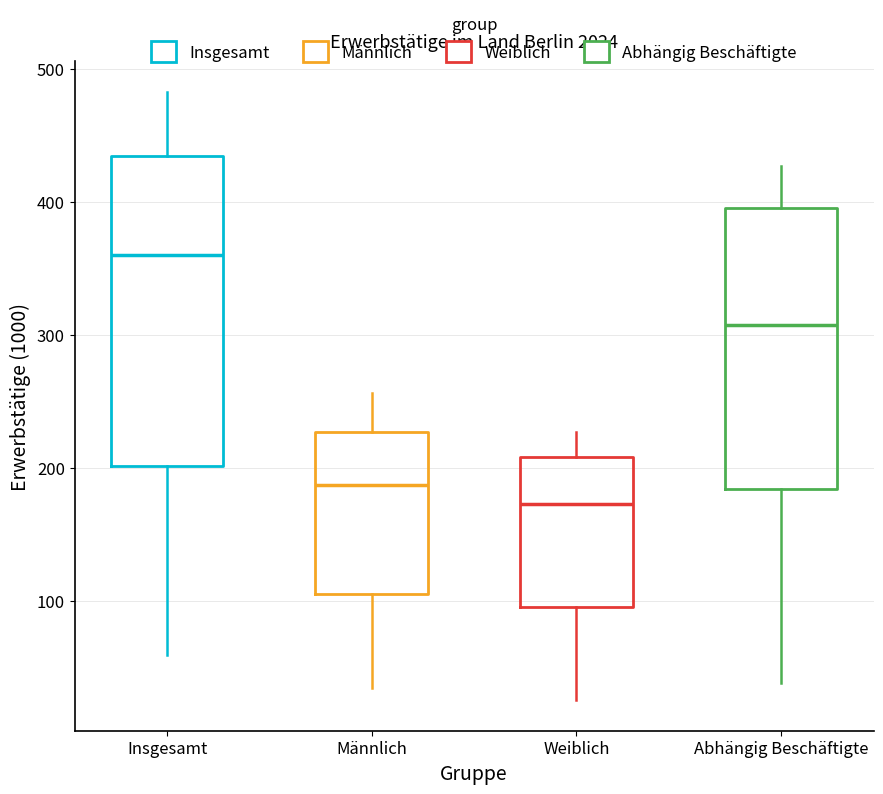

Reading left to right, read every box against the y-axis: the position of its median line, the range the box covers, and the ends of its whiskers. The values are not printed on the chart, so give them approximately, as read against the axis.

Insgesamt: median 360, box 200 to 430, whiskers 60 to 480
Männlich: median 190, box 110 to 230, whiskers 30 to 260
Weiblich: median 170, box 100 to 210, whiskers 30 to 230
Abhängig Beschäftigte: median 310, box 180 to 400, whiskers 40 to 430